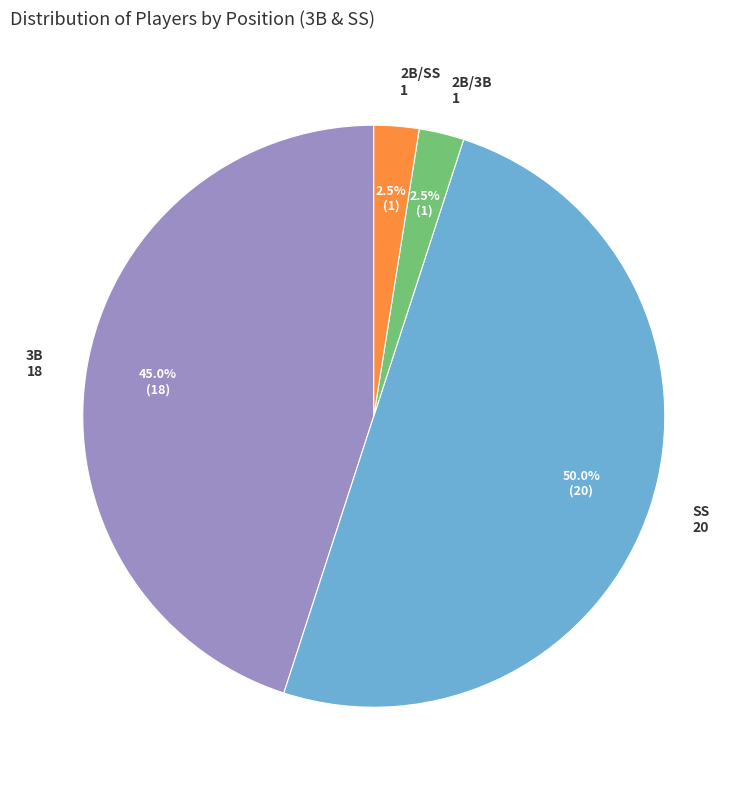

Does 2B/SS account for over 50% of the chart?

No